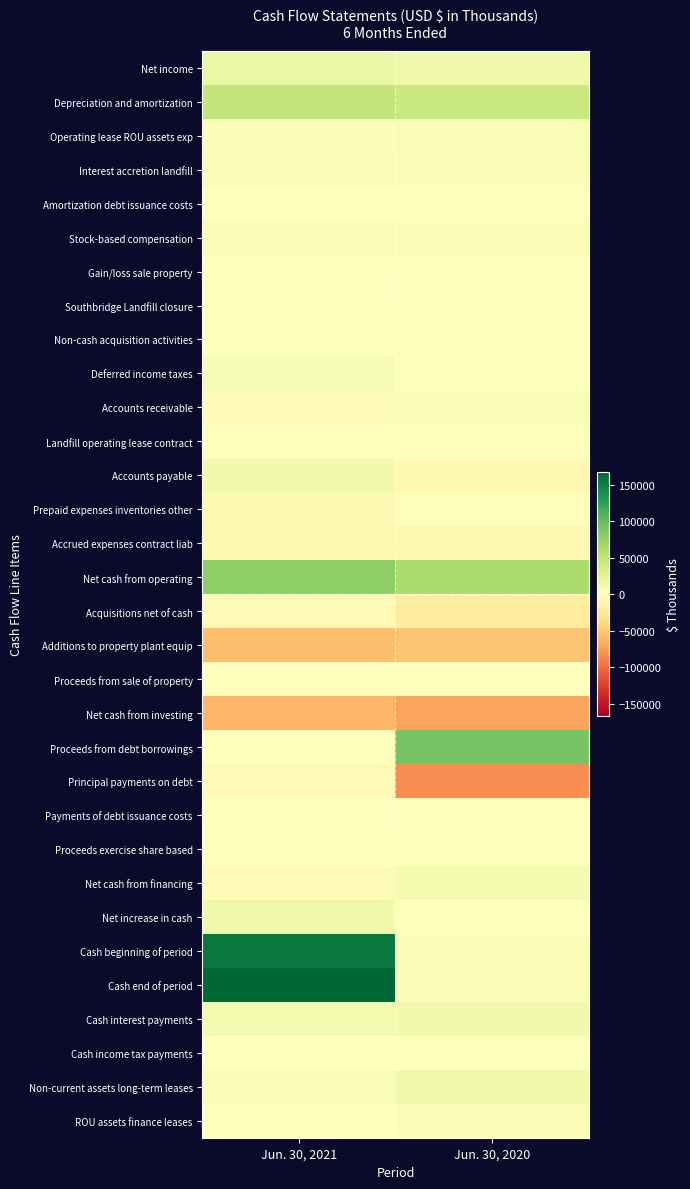

Rank the series at Jun. 30, 2020 from lowest to highest value.

Principal payments on debt, Net cash from investing, Additions to property plant equip, Acquisitions net of cash, Accrued expenses contract liab, Accounts payable, Prepaid expenses inventories other, Landfill operating lease contract, Net increase in cash, Payments of debt issuance costs, Southbridge Landfill closure, Proceeds exercise share based, Gain/loss sale property, Cash income tax payments, Proceeds from sale of property, Non-cash acquisition activities, Amortization debt issuance costs, Deferred income taxes, Cash end of period, ROU assets finance leases, Stock-based compensation, Cash beginning of period, Interest accretion landfill, Operating lease ROU assets exp, Accounts receivable, Net cash from financing, Cash interest payments, Non-current assets long-term leases, Net income, Depreciation and amortization, Net cash from operating, Proceeds from debt borrowings